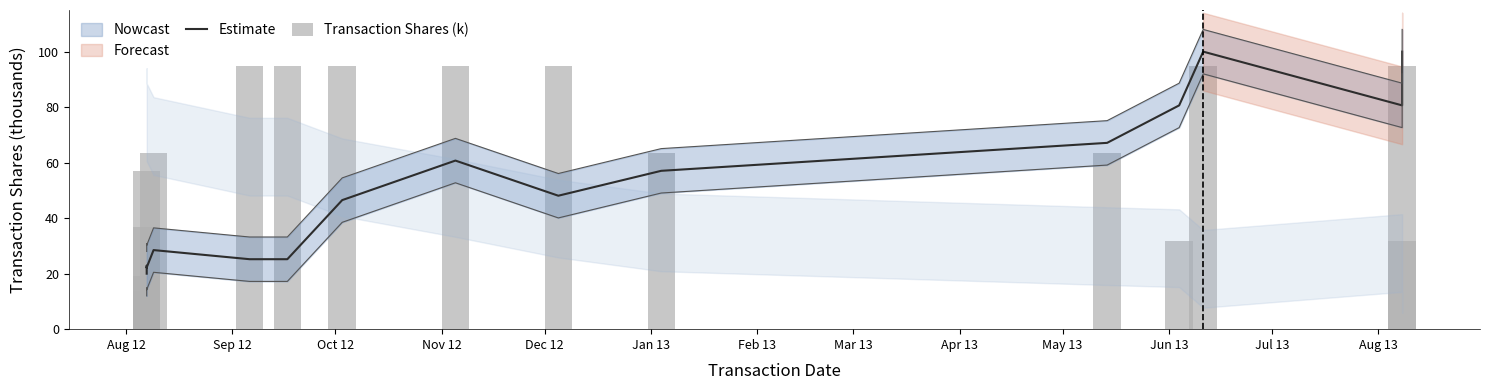

Is the value of Transaction Shares (k) at Jul 13 greater than the value of Estimate at Nov 12?

Yes